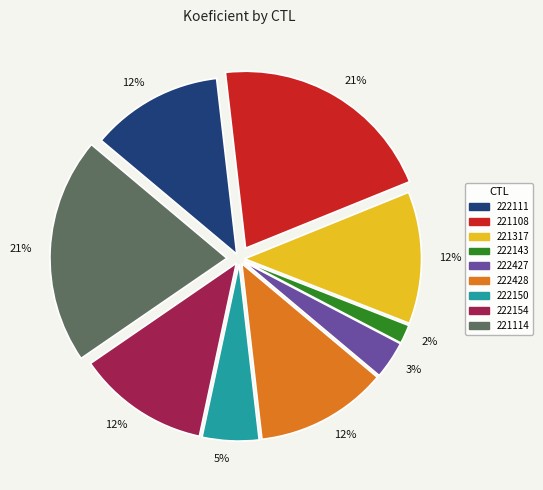

Count the number of slices in the pie.

9